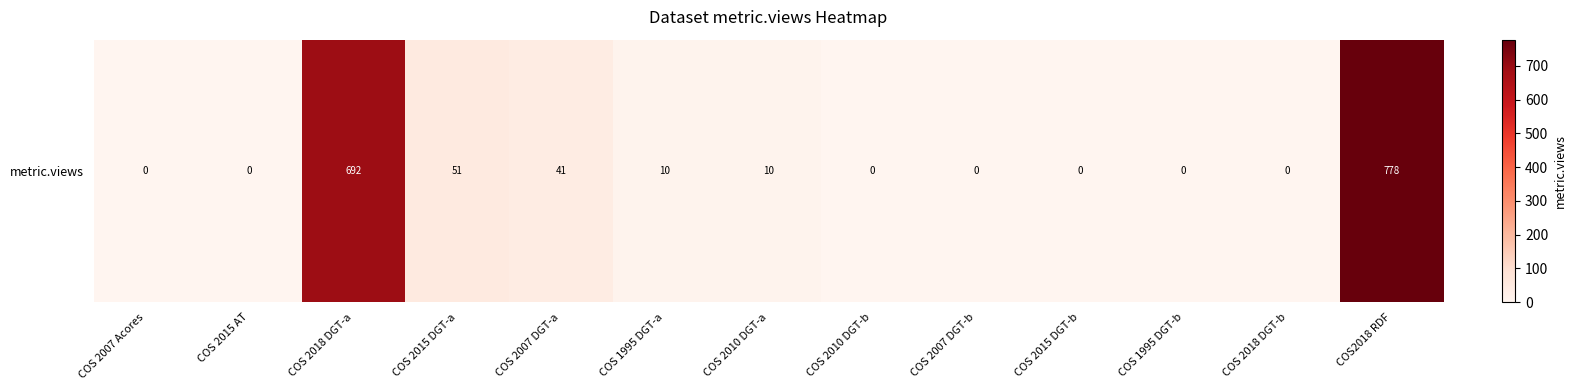

The chart shows a value of 10 at COS 2010 DGT-a. True or false?

True